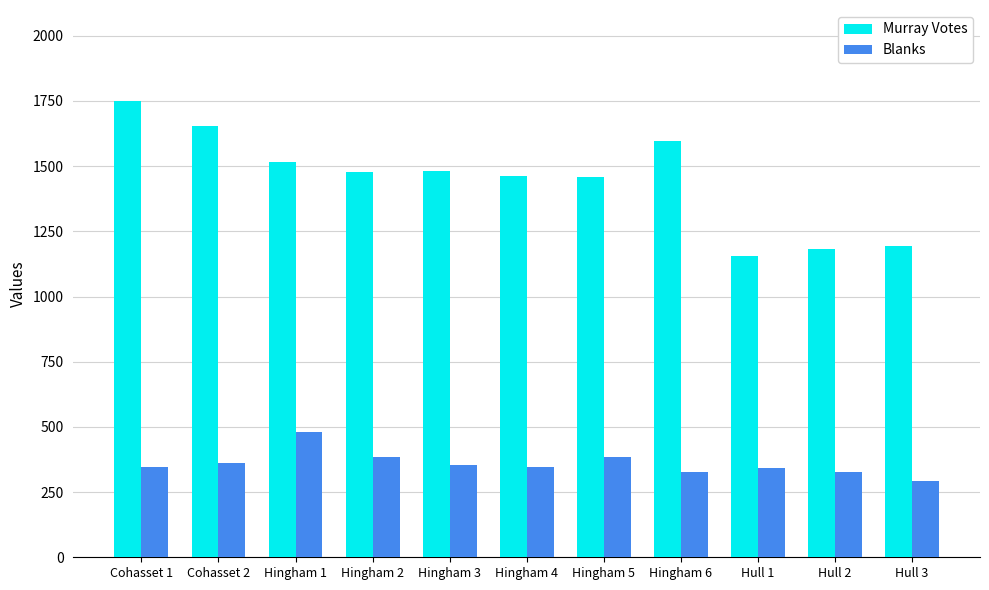

What is the sum of the Blanks values at Hingham 2 and Hull 3?

677